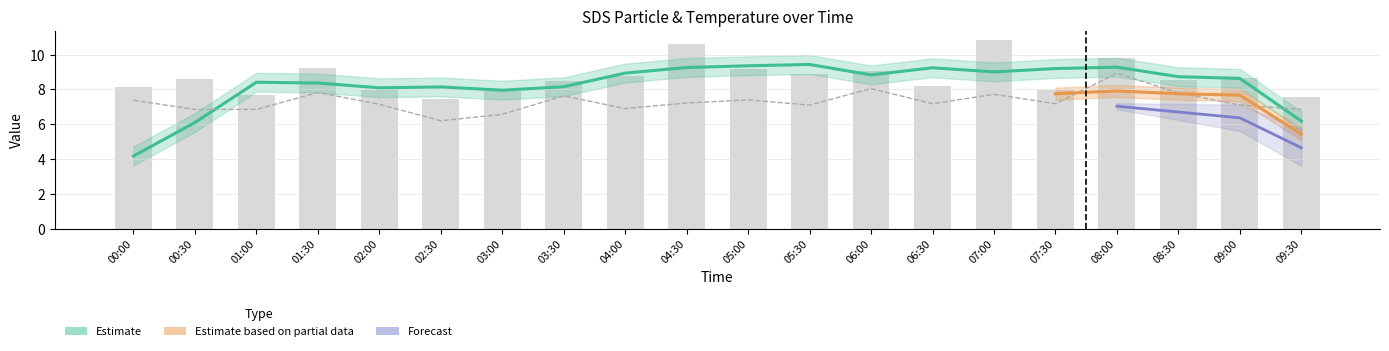

Does the chart contain stacked bars?

No